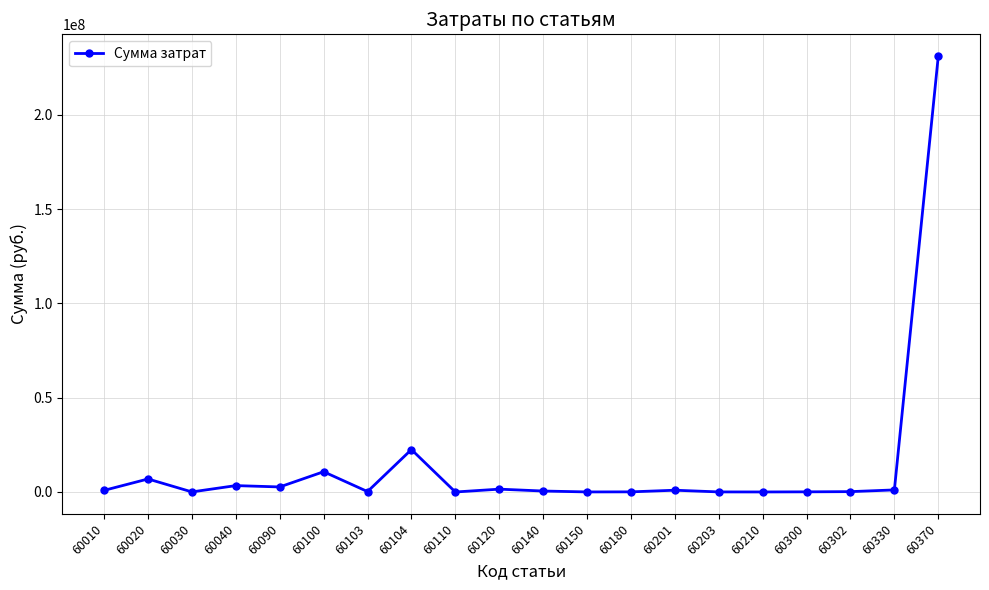

What is the greatest value displayed?

231135079.3